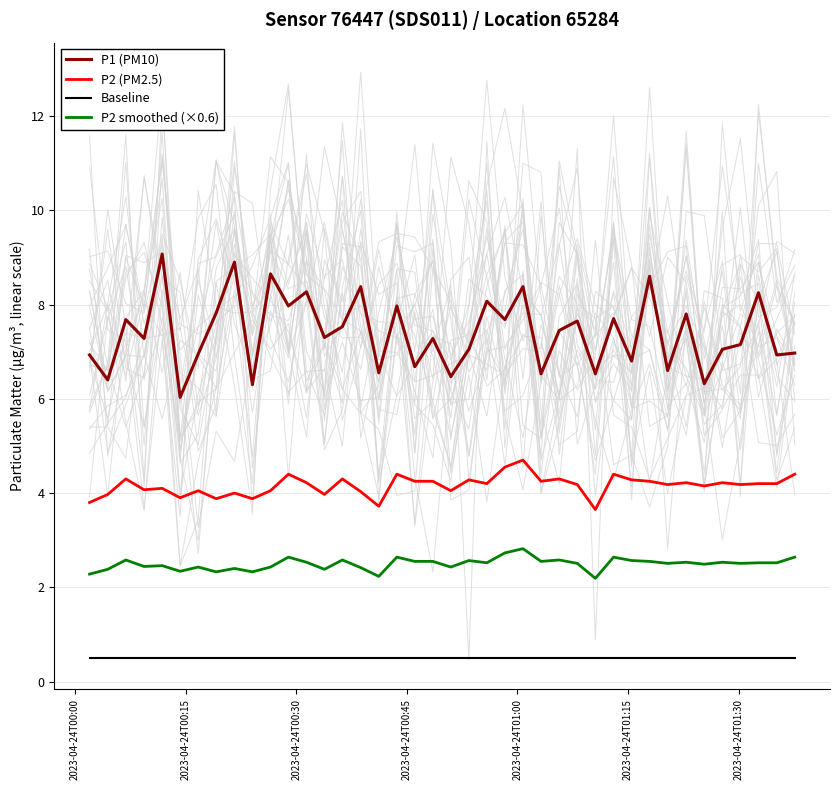

List the series in order of their peak value, lowest first.

Baseline, P2 smoothed (×0.6), P2 (PM2.5), P1 (PM10)